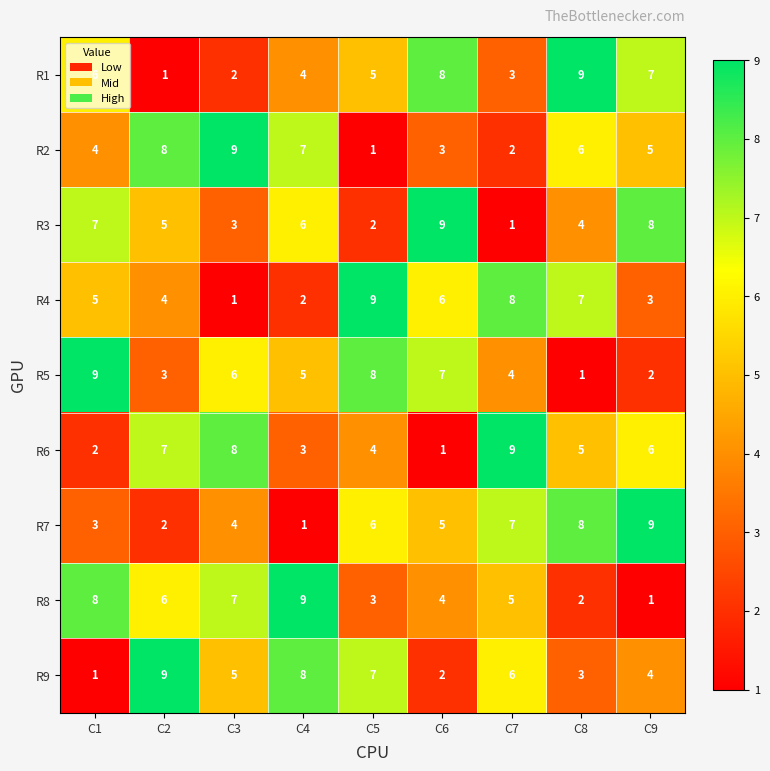

Where does the R3 series first go above 5?

C1